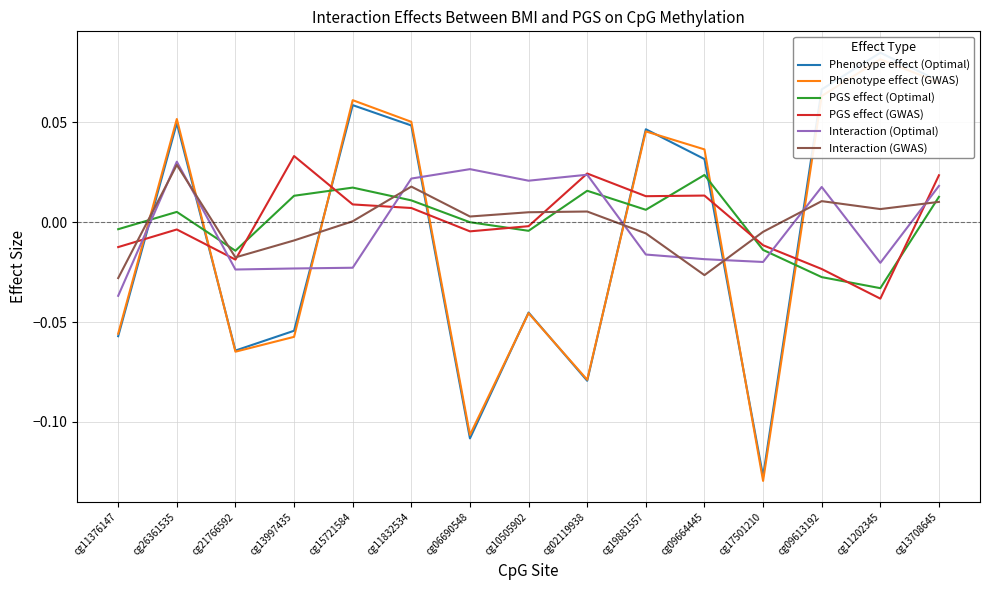

How many lines are shown in the chart?

6